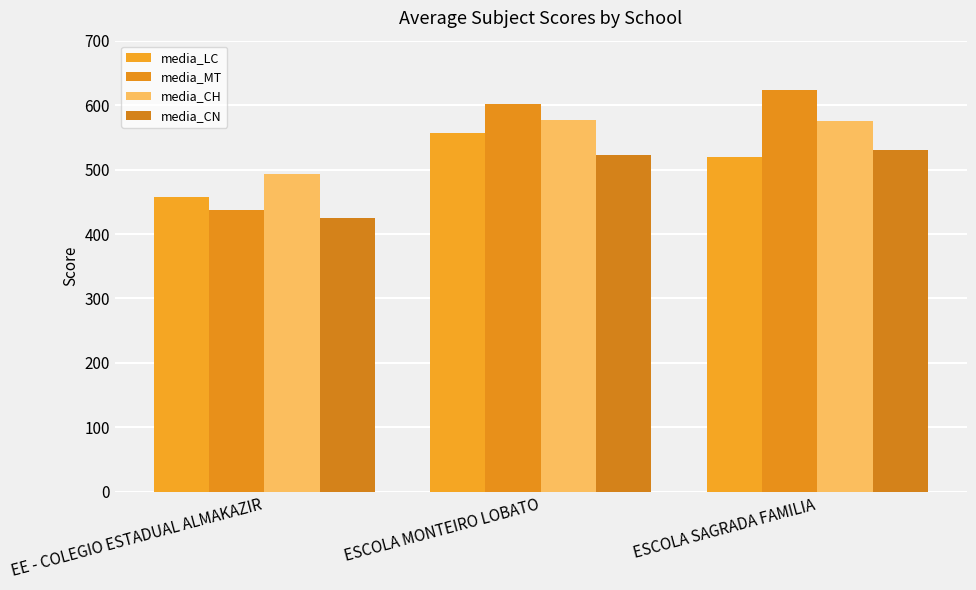

At which category does the chart reach its peak across all series?

ESCOLA SAGRADA FAMILIA